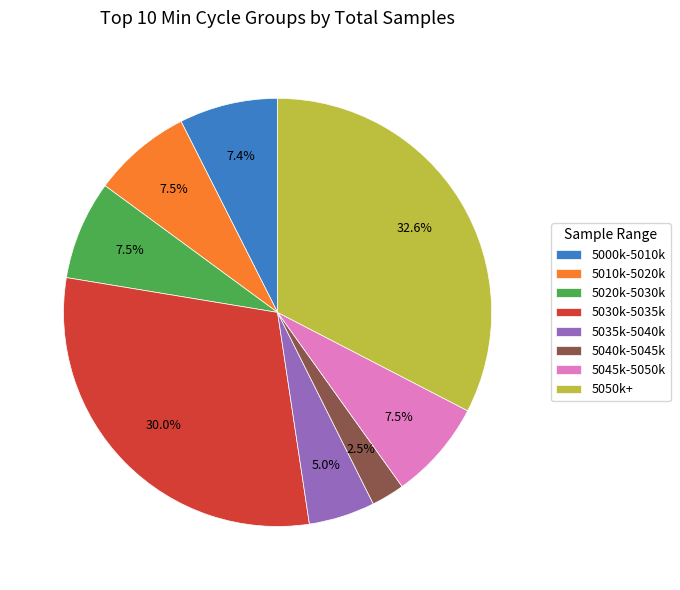

How many segments does this pie chart have?

8